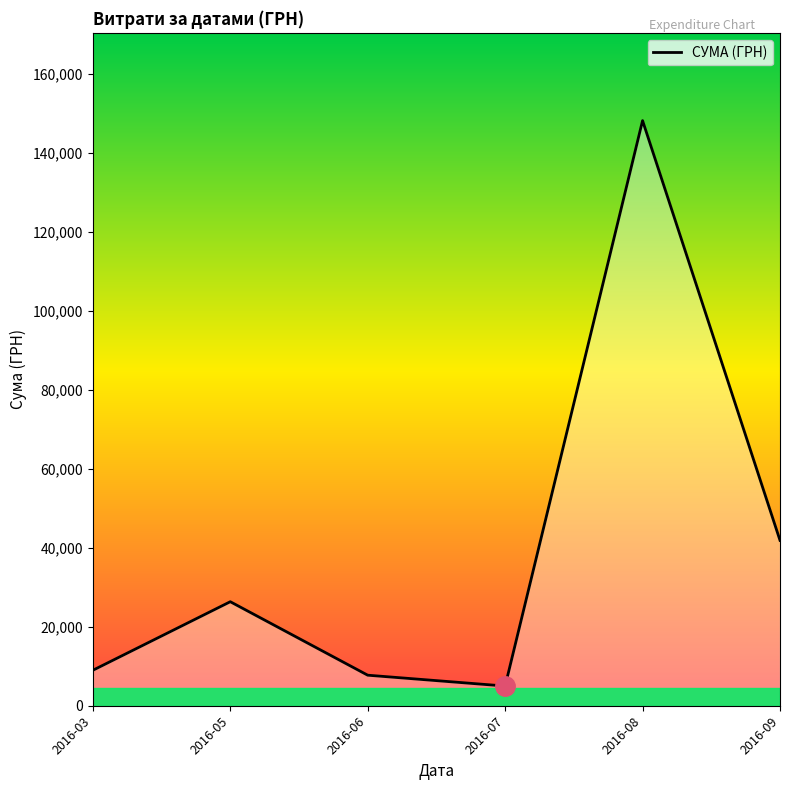

At which category does the data reach its first local peak?

2016-05